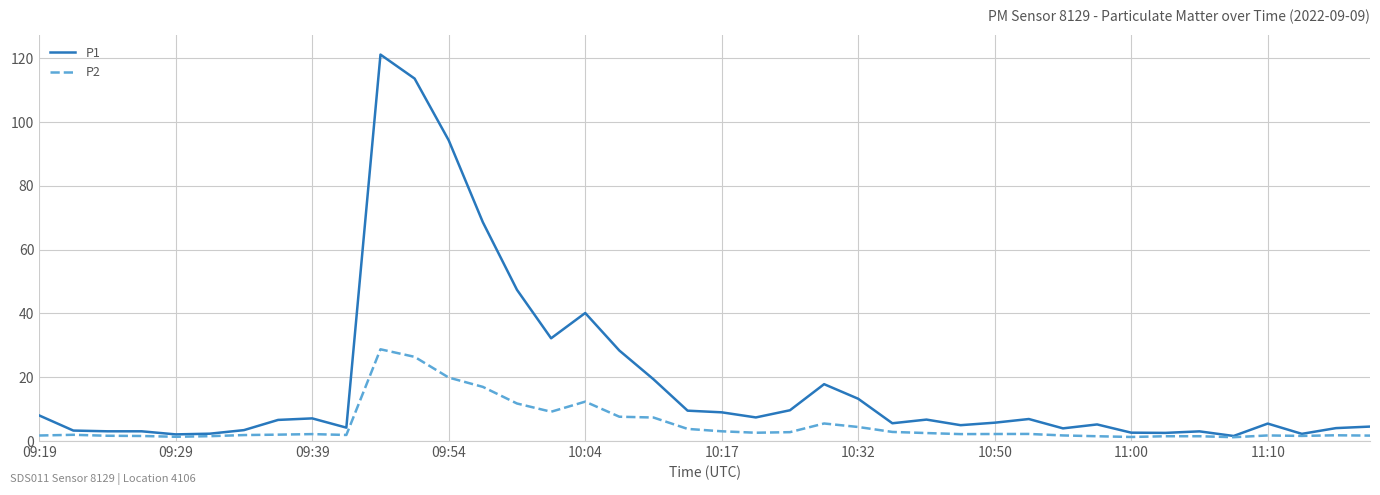

Rank the series by their average value, from lowest to highest.

P2, P1